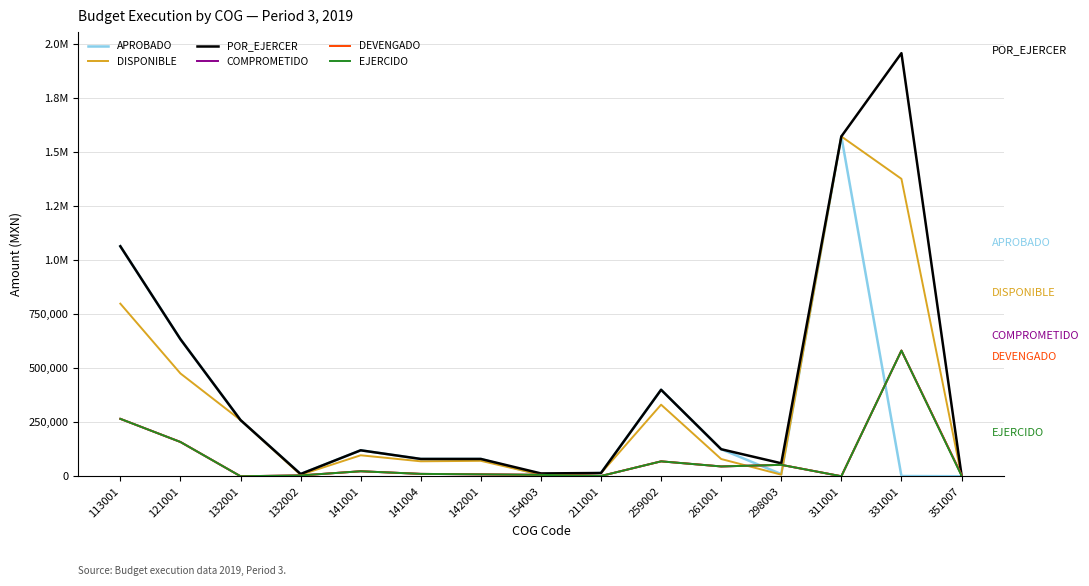

Does the chart have visible grid lines?

Yes